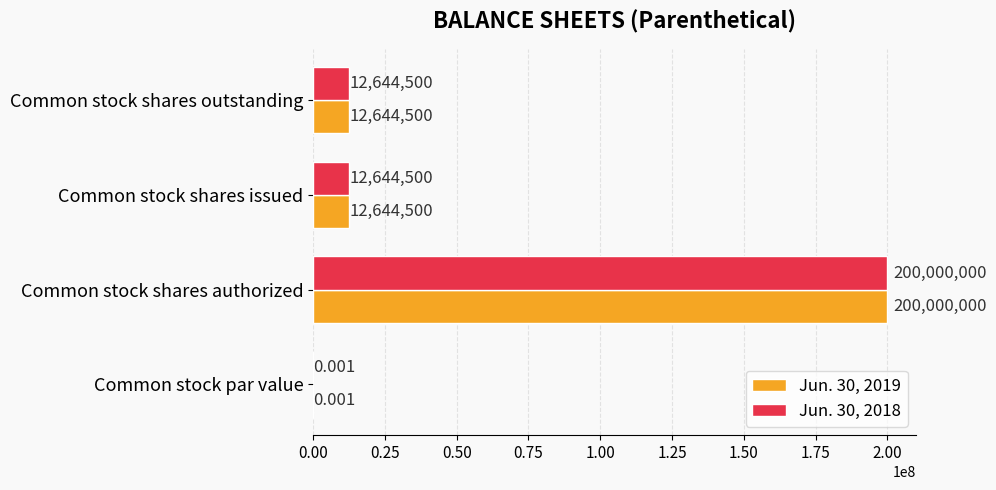

At which category does the chart reach its peak across all series?

Common stock shares authorized